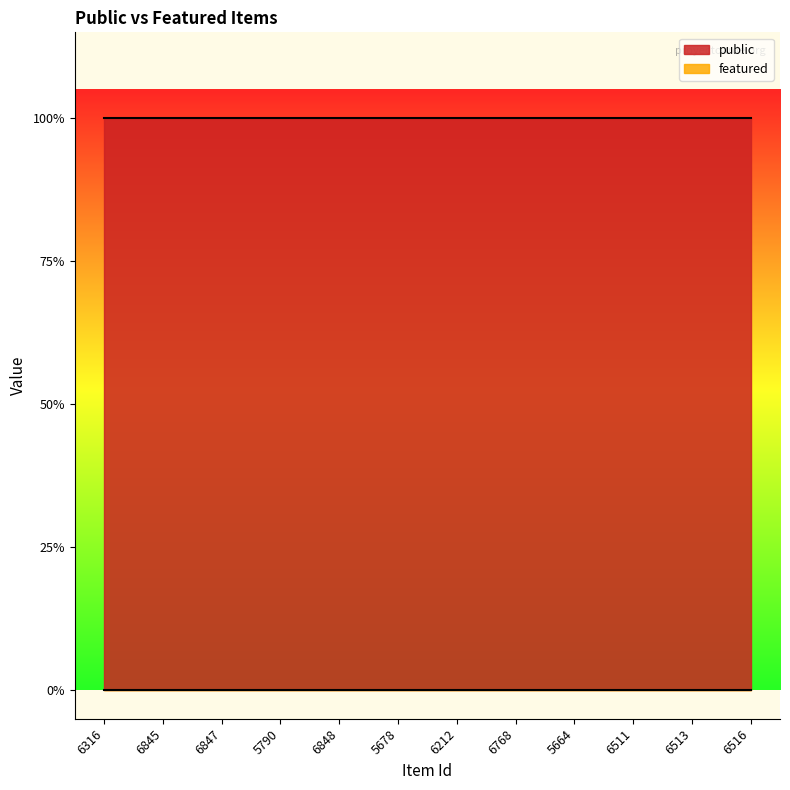

The value of public at 5678 is 1. True or false?

True